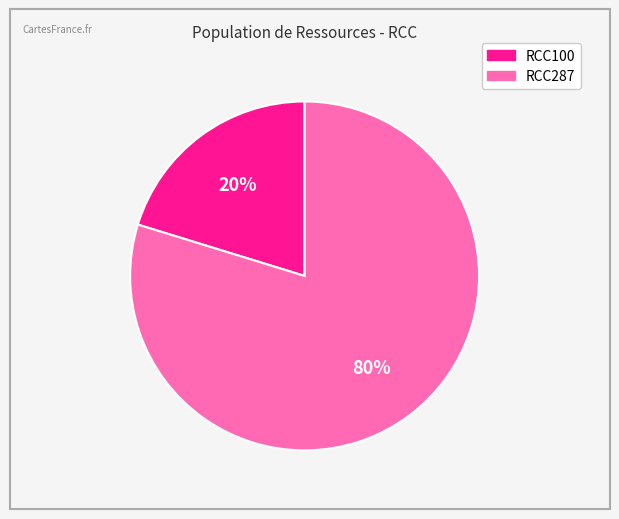

The RCC100 slice represents 12% of the pie. True or false?

False